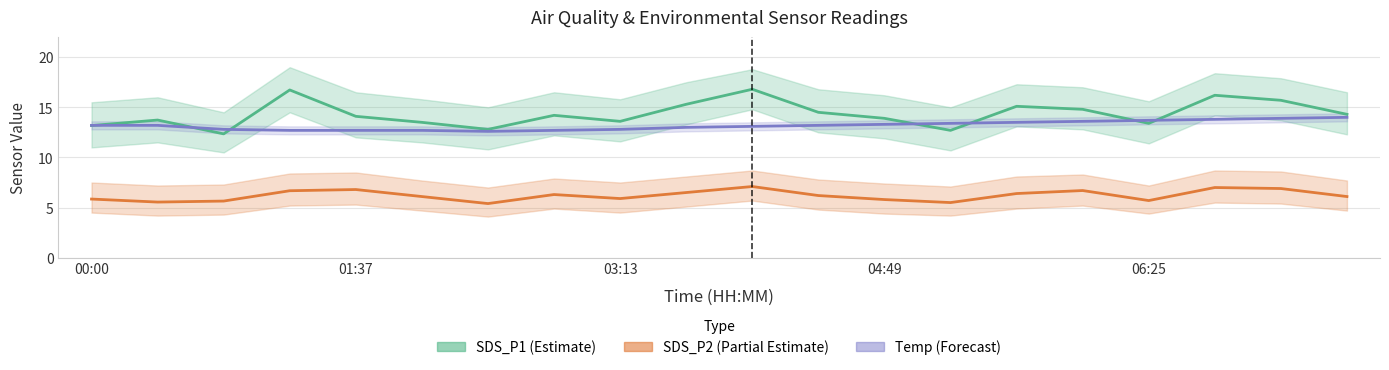

What position from the left is 14?

15